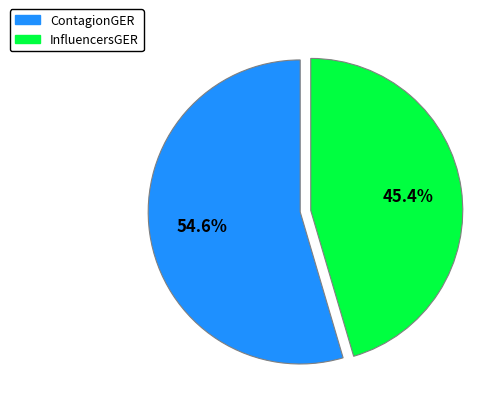

Which category accounts for the majority?

ContagionGER